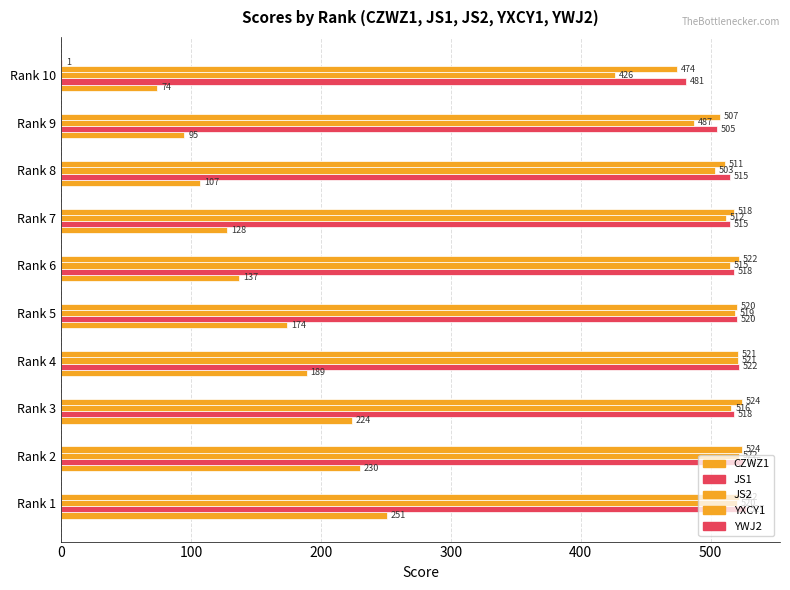

Count the number of categories in the chart.

10